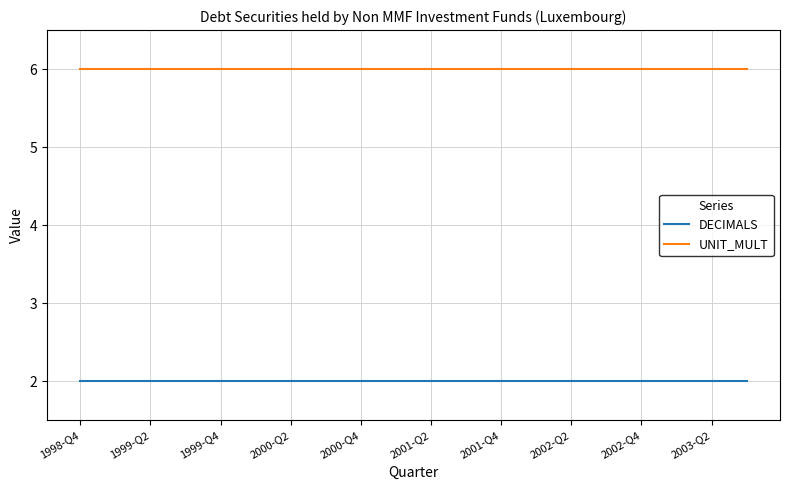

True or false: UNIT_MULT and DECIMALS intersect in this chart.

False